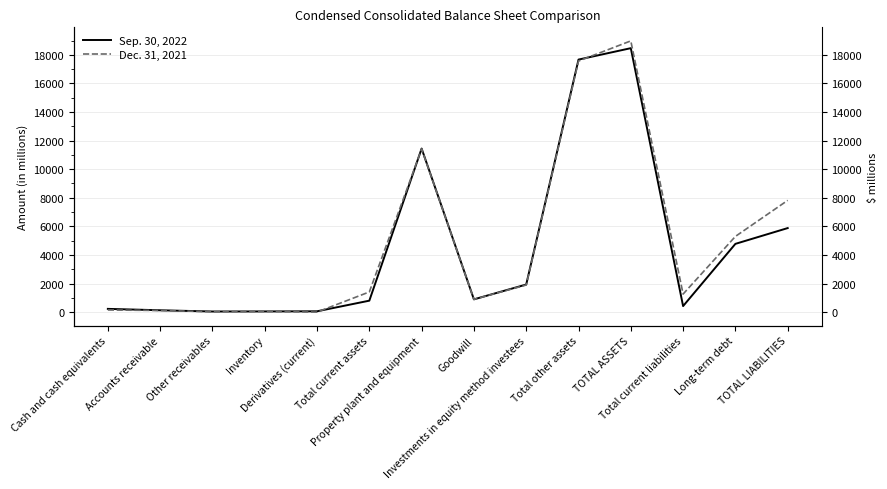

List the labels in order of Dec. 31, 2021 value, smallest first.

Derivatives (current), Other receivables, Inventory, Accounts receivable, Cash and cash equivalents, Goodwill, Total current liabilities, Total current assets, Investments in equity method investees, Long-term debt, TOTAL LIABILITIES, Property plant and equipment, Total other assets, TOTAL ASSETS